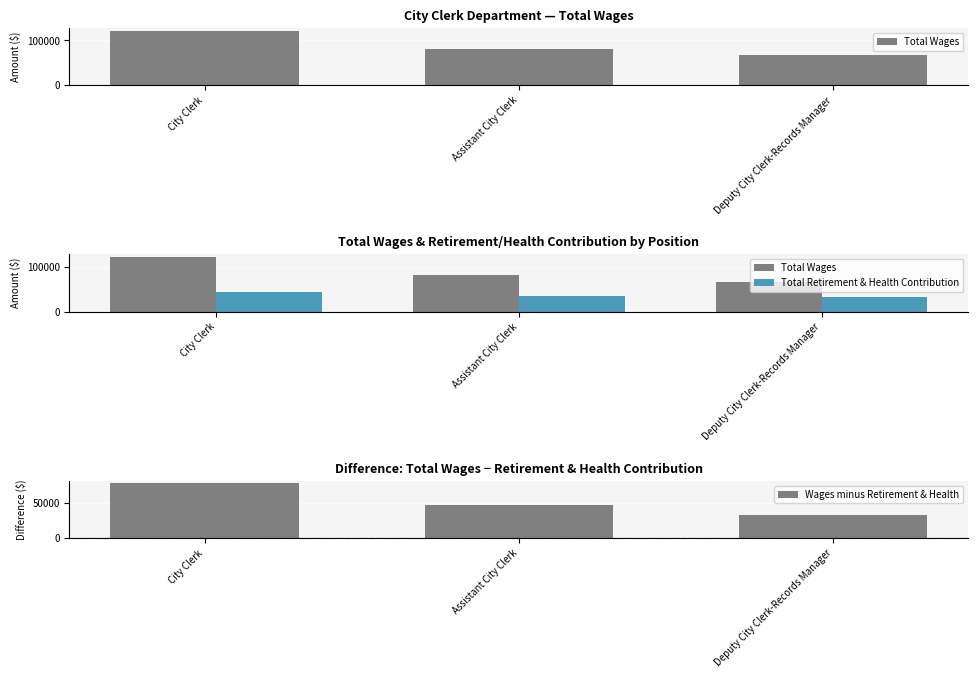

What is the highest value of the Total Wages series?

121422